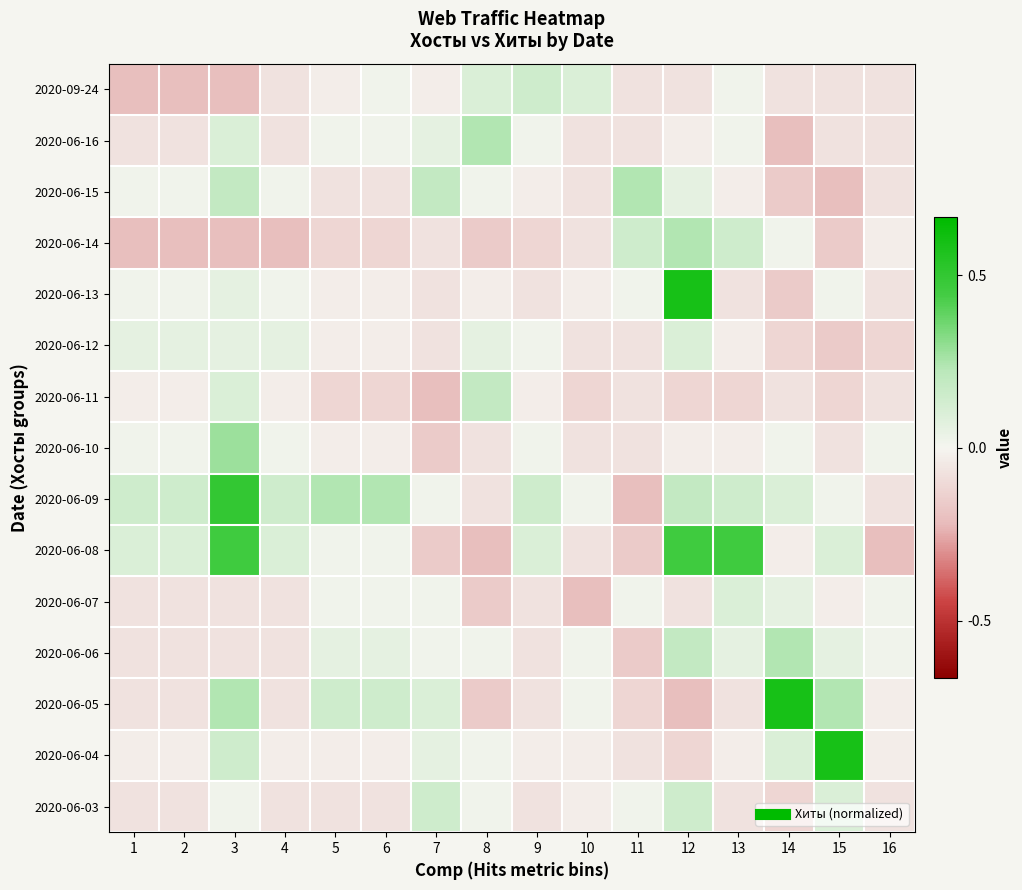

Reading left to right, extract all data points from this chart.

2020-09-24: 1=-0.2	2=-0.2	3=-0.2	4=-0.1	5=-0.0	6=0.0	7=-0.0	8=0.1	9=0.2	10=0.1	11=-0.1	12=-0.1	13=0.0	14=-0.1	15=-0.1	16=-0.1
2020-06-16: 1=-0.1	2=-0.1	3=0.1	4=-0.1	5=0.0	6=0.0	7=0.1	8=0.3	9=0.0	10=-0.1	11=-0.1	12=-0.0	13=0.0	14=-0.2	15=-0.1	16=-0.1
2020-06-15: 1=0.0	2=0.0	3=0.2	4=0.0	5=-0.1	6=-0.1	7=0.2	8=0.0	9=-0.0	10=-0.1	11=0.3	12=0.1	13=-0.0	14=-0.2	15=-0.2	16=-0.1
2020-06-14: 1=-0.2	2=-0.2	3=-0.2	4=-0.2	5=-0.1	6=-0.1	7=-0.1	8=-0.2	9=-0.1	10=-0.1	11=0.2	12=0.3	13=0.2	14=0.0	15=-0.2	16=-0.0
2020-06-13: 1=0.0	2=0.0	3=0.1	4=0.0	5=-0.0	6=-0.0	7=-0.1	8=-0.0	9=-0.1	10=-0.0	11=0.0	12=0.7	13=-0.1	14=-0.2	15=0.0	16=-0.1
2020-06-12: 1=0.1	2=0.1	3=0.1	4=0.1	5=-0.0	6=-0.0	7=-0.1	8=0.1	9=0.0	10=-0.1	11=-0.1	12=0.1	13=-0.0	14=-0.1	15=-0.2	16=-0.1
2020-06-11: 1=-0.0	2=-0.0	3=0.1	4=-0.0	5=-0.1	6=-0.1	7=-0.2	8=0.2	9=-0.0	10=-0.1	11=-0.1	12=-0.1	13=-0.1	14=-0.1	15=-0.1	16=-0.1
2020-06-10: 1=0.0	2=0.0	3=0.3	4=0.0	5=-0.0	6=-0.0	7=-0.2	8=-0.1	9=0.0	10=-0.1	11=-0.1	12=-0.0	13=-0.0	14=0.0	15=-0.1	16=0.0
2020-06-09: 1=0.2	2=0.2	3=0.6	4=0.2	5=0.3	6=0.3	7=0.0	8=-0.1	9=0.2	10=0.0	11=-0.2	12=0.2	13=0.2	14=0.1	15=0.0	16=-0.1
2020-06-08: 1=0.1	2=0.1	3=0.5	4=0.1	5=0.0	6=0.0	7=-0.2	8=-0.2	9=0.1	10=-0.1	11=-0.2	12=0.5	13=0.5	14=-0.0	15=0.1	16=-0.2
2020-06-07: 1=-0.1	2=-0.1	3=-0.1	4=-0.1	5=0.0	6=0.0	7=0.0	8=-0.2	9=-0.1	10=-0.2	11=0.0	12=-0.1	13=0.1	14=0.1	15=-0.0	16=0.0
2020-06-06: 1=-0.1	2=-0.1	3=-0.1	4=-0.1	5=0.1	6=0.1	7=0.0	8=0.0	9=-0.1	10=0.0	11=-0.2	12=0.2	13=0.1	14=0.3	15=0.1	16=0.0
2020-06-05: 1=-0.1	2=-0.1	3=0.3	4=-0.1	5=0.2	6=0.2	7=0.1	8=-0.2	9=-0.1	10=0.0	11=-0.1	12=-0.2	13=-0.1	14=0.7	15=0.3	16=-0.0
2020-06-04: 1=-0.0	2=-0.0	3=0.2	4=-0.0	5=-0.0	6=-0.0	7=0.1	8=0.0	9=-0.0	10=-0.0	11=-0.1	12=-0.1	13=-0.0	14=0.1	15=0.7	16=-0.0
2020-06-03: 1=-0.1	2=-0.1	3=0.0	4=-0.1	5=-0.1	6=-0.1	7=0.2	8=0.0	9=-0.1	10=-0.0	11=0.0	12=0.2	13=-0.1	14=-0.1	15=0.1	16=-0.1